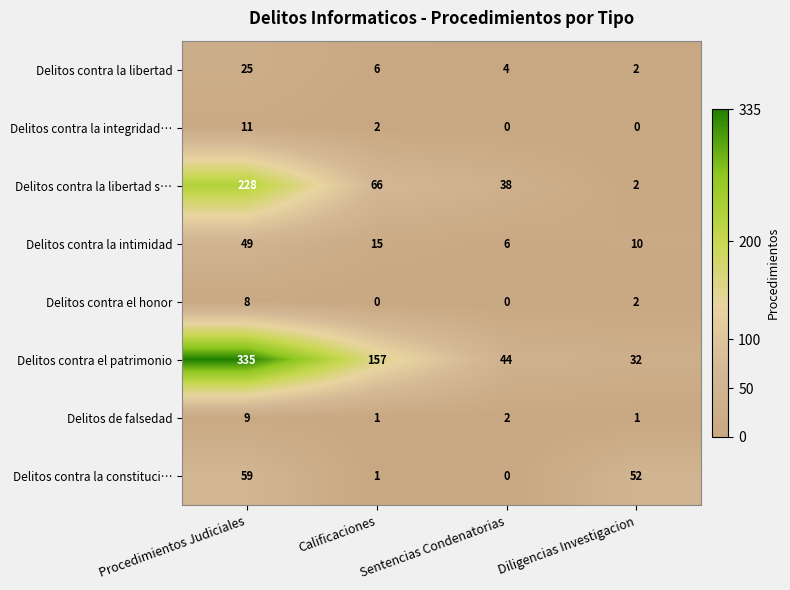

Which series changed the most between Procedimientos Judiciales and Calificaciones?

Delitos contra el patrimonio